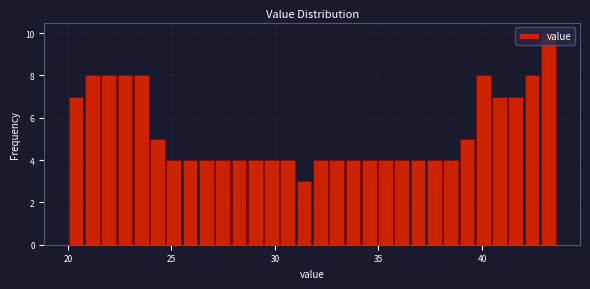

Around what value on the x-axis is the tallest bar? Give the approximate position of its centre, as read against the axis.

43.0